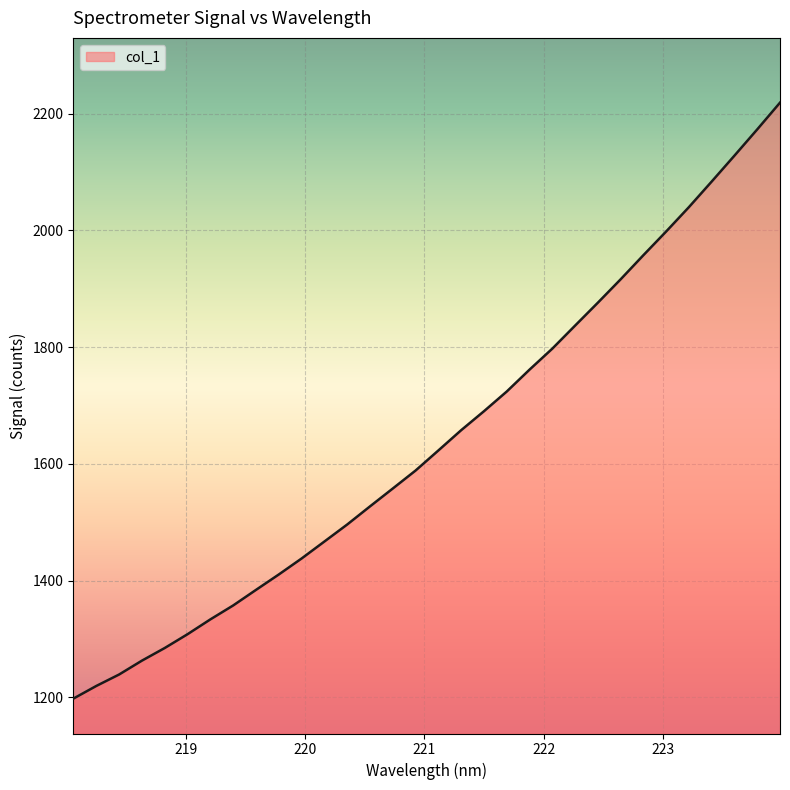

What is the smallest value displayed?

1198.0